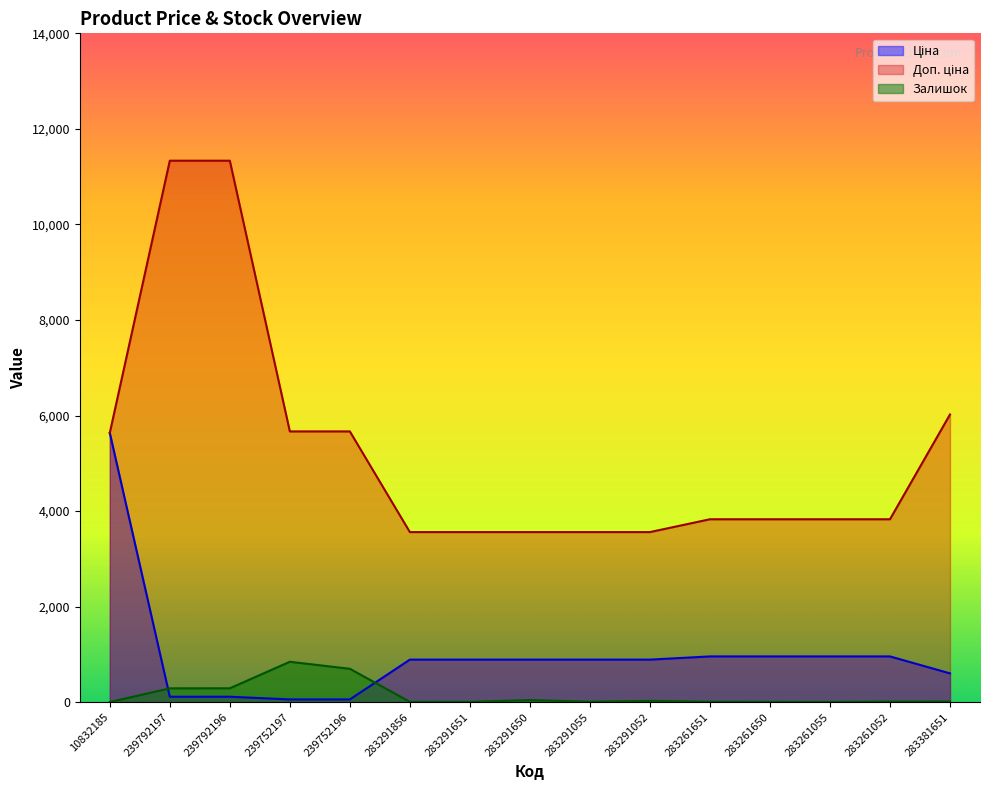

How many values in the Залишок series are below 12?

7